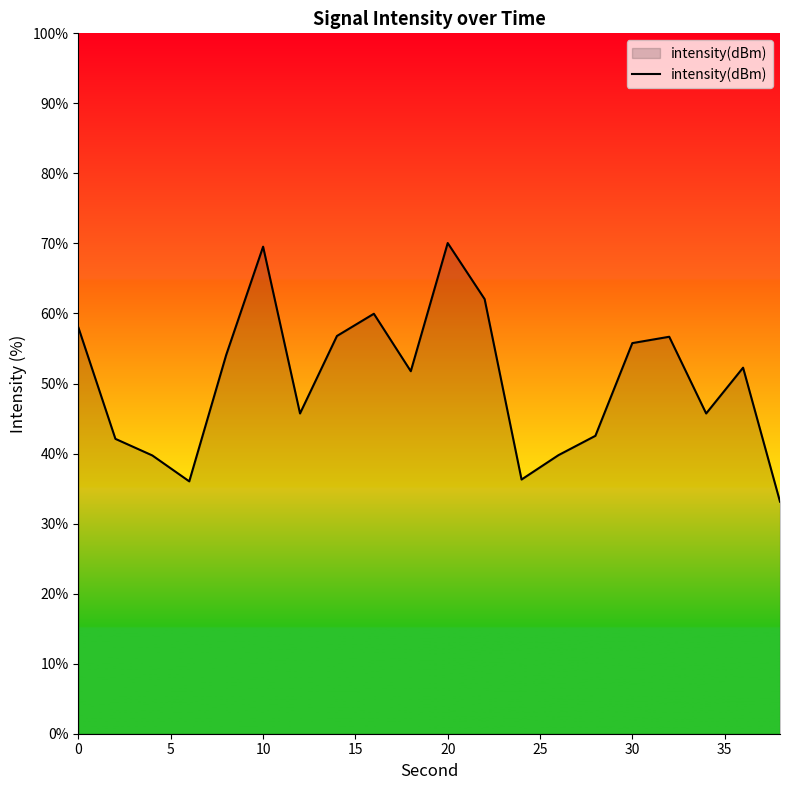

What is the difference between the maximum and minimum values?

36.9